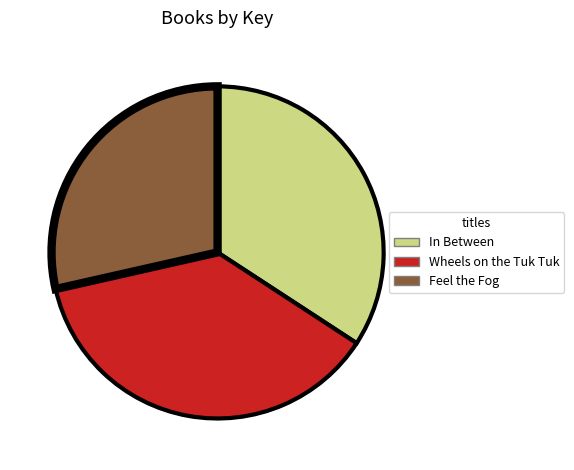

Which has a higher value, In Between or Wheels on the Tuk Tuk?

Wheels on the Tuk Tuk